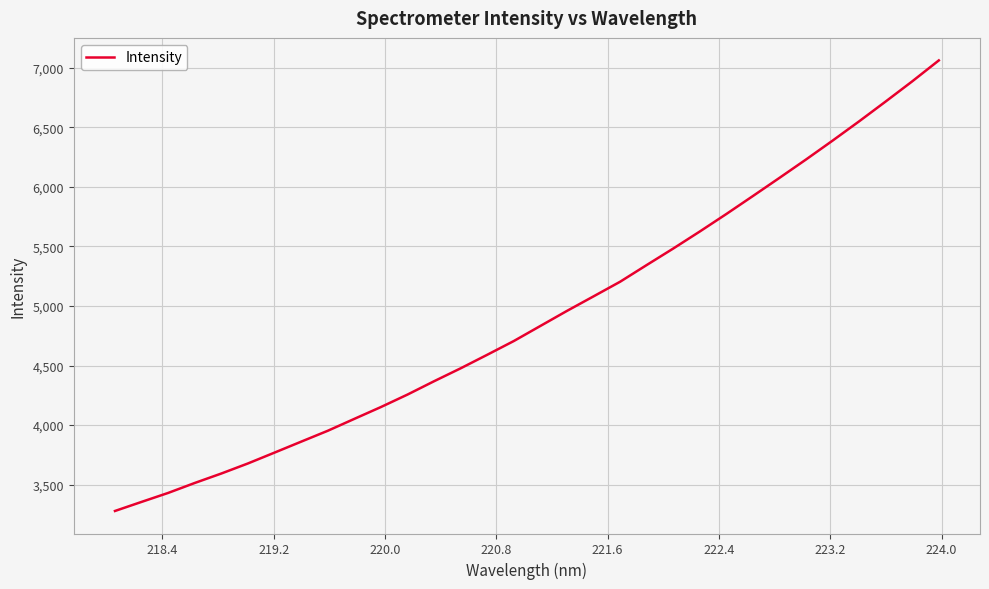

What is the smallest value displayed?

3278.9